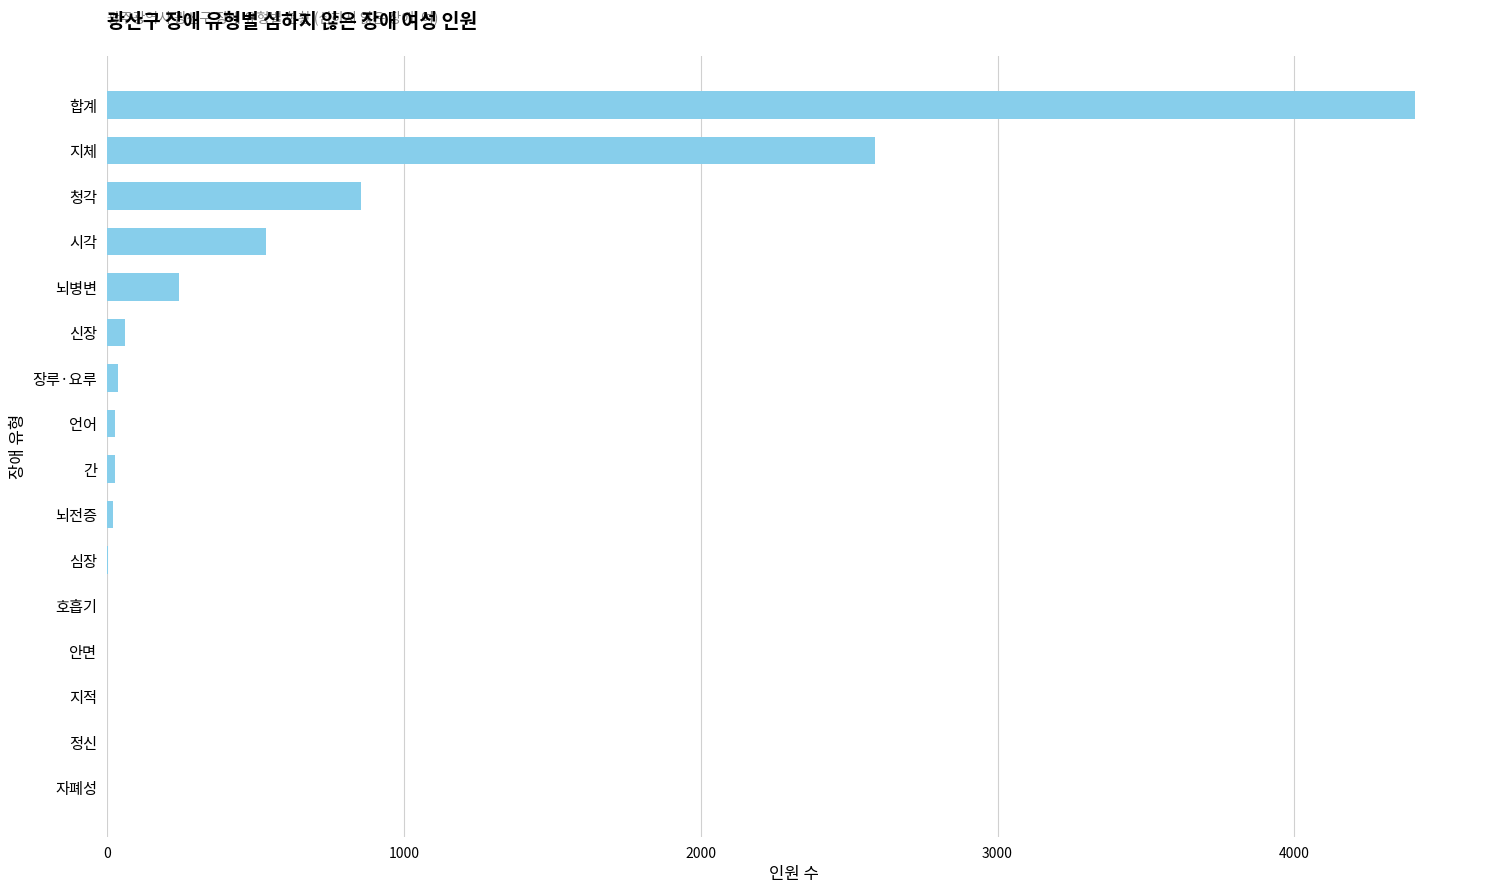

Between 뇌병변 and 안면, which is larger?

뇌병변